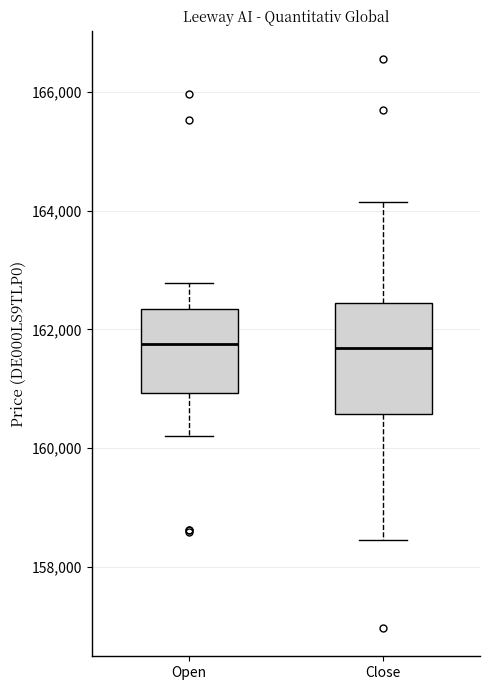

Where is the upper edge of the box for Close on the y-axis? The values are not printed on the chart, so give them approximately, as read against the axis.

162400